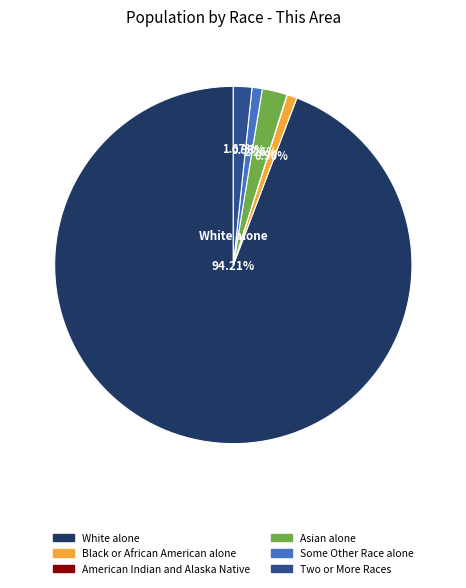

Is there any slice that represents more than half of the pie?

Yes